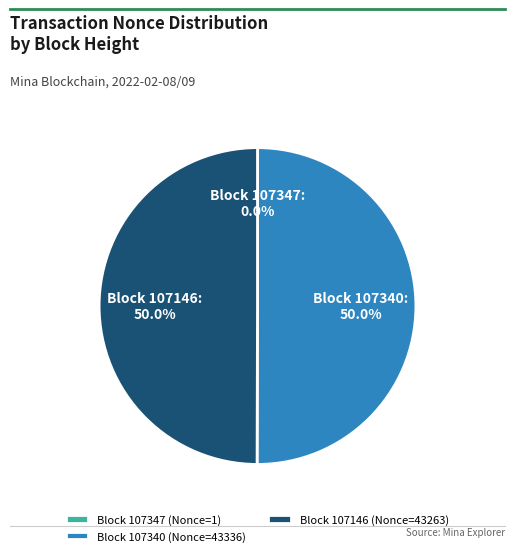

Approximately how many times larger is the value at Block 107146 (Nonce=43263) compared to Block 107340 (Nonce=43336)?

1.0